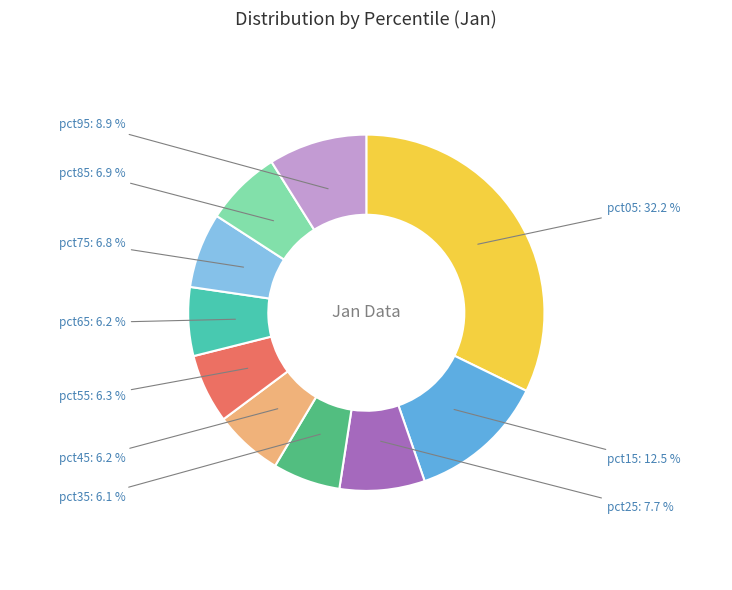

Which category has the biggest portion of the pie?

pct05